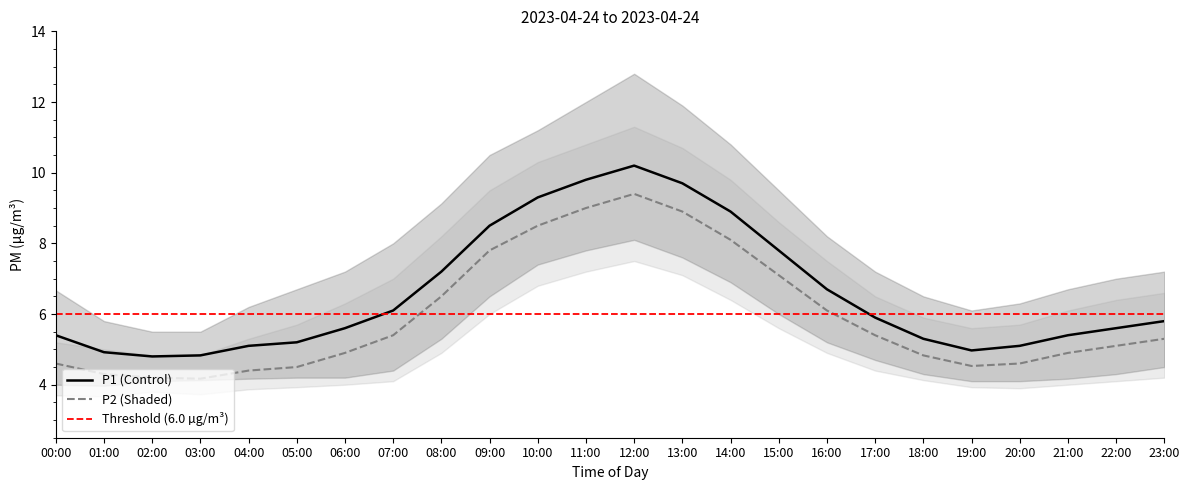

Rank the categories by Threshold (6.0 µg/m³) value from lowest to highest.

00:00, 01:00, 02:00, 03:00, 04:00, 05:00, 06:00, 07:00, 08:00, 09:00, 10:00, 11:00, 12:00, 13:00, 14:00, 15:00, 16:00, 17:00, 18:00, 19:00, 20:00, 21:00, 22:00, 23:00